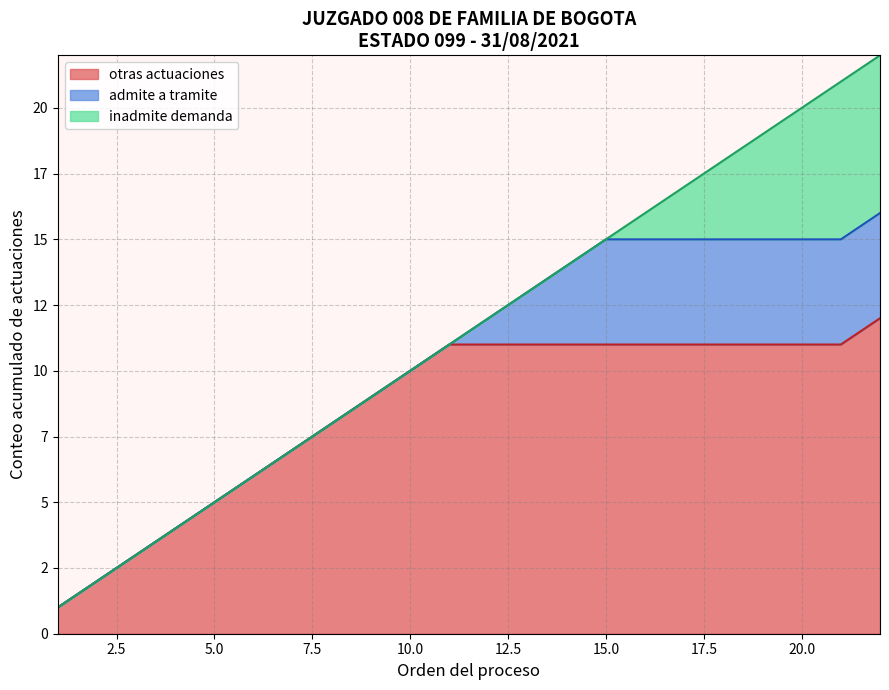

How many intersections are there between inadmite demanda and admite a tramite?

1